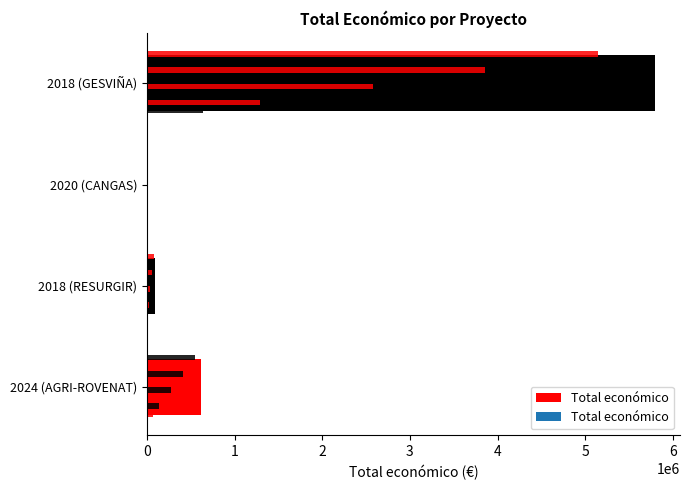

What is the sum of the values at 2 and 3?

5802971